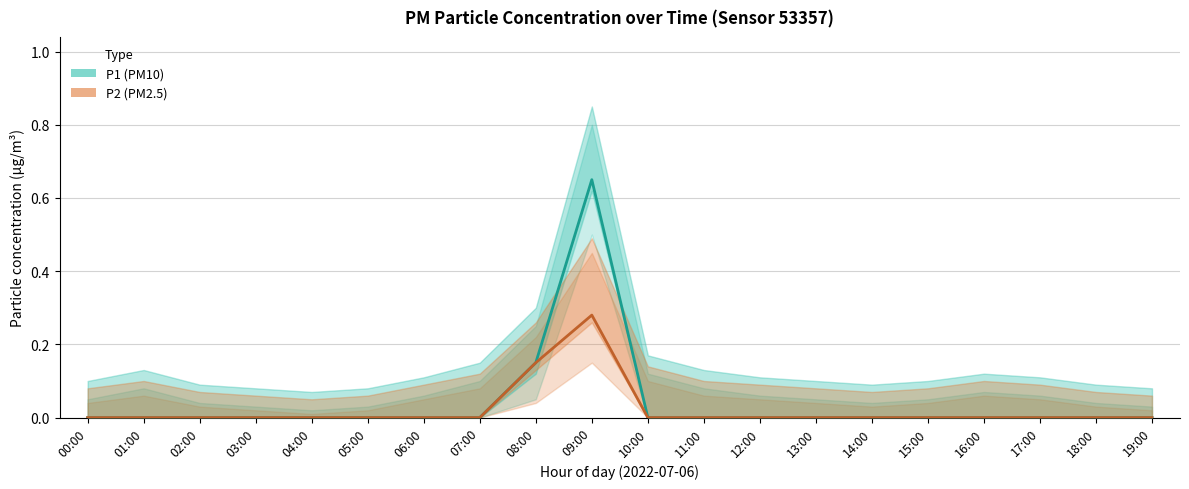

How many distinct data groups are displayed?

2